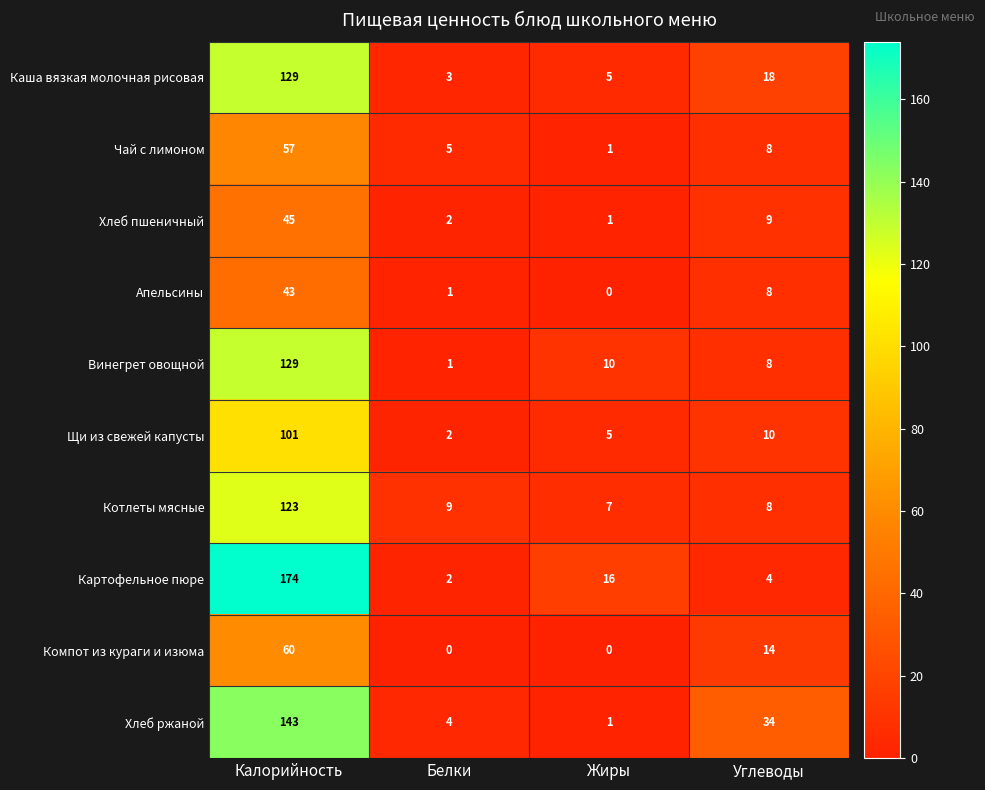

List the labels in order of Хлеб ржаной value, smallest first.

Жиры, Белки, Углеводы, Калорийность